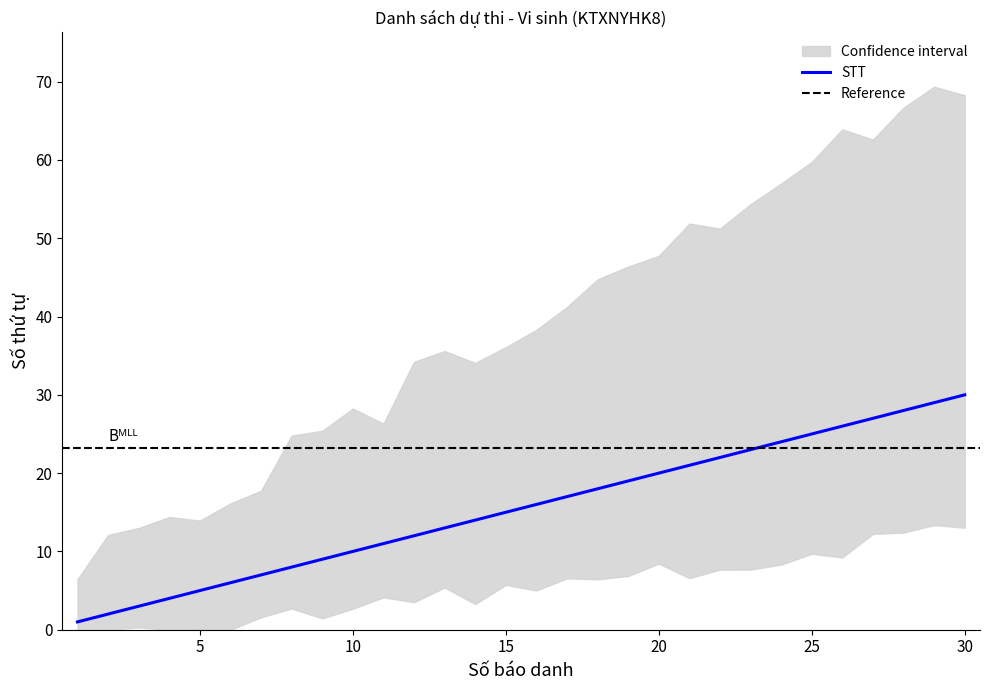

How many data points are less than 16?

15